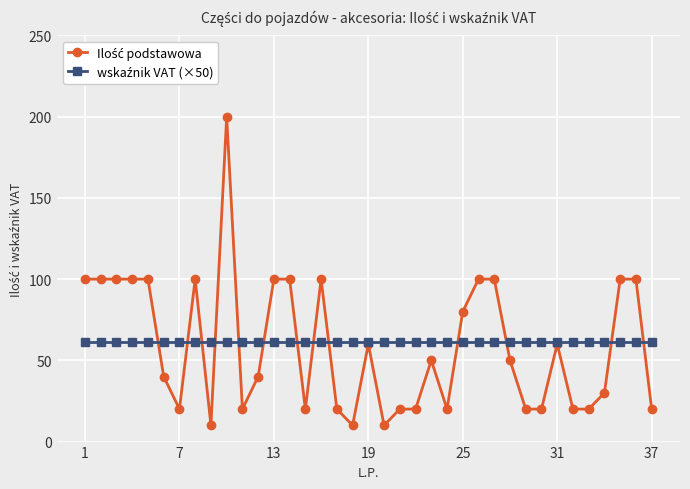

At how many categories does at least one series exceed 47?

37